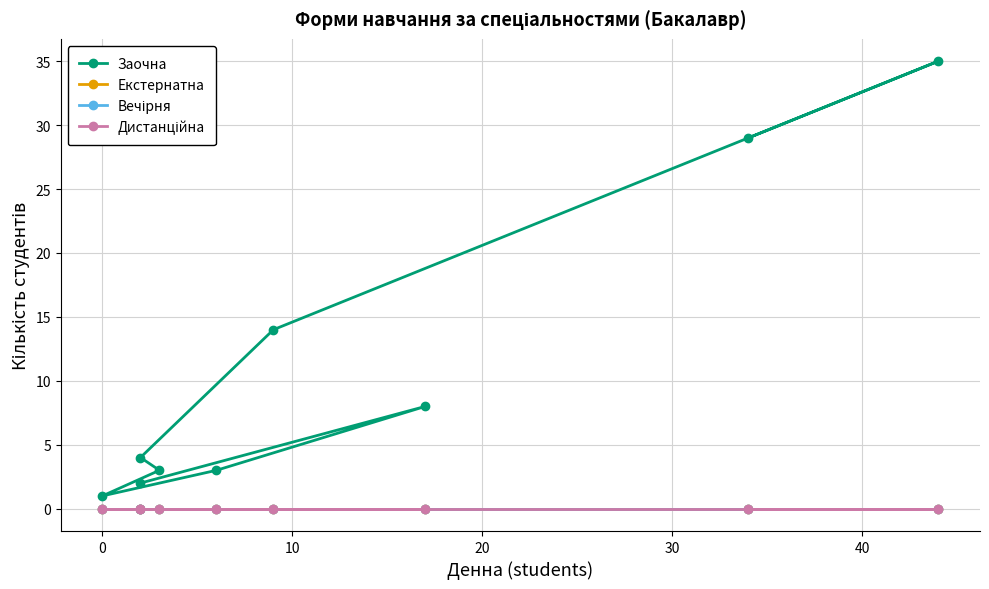

True or false: Заочна and Вечірня cross at least once.

False